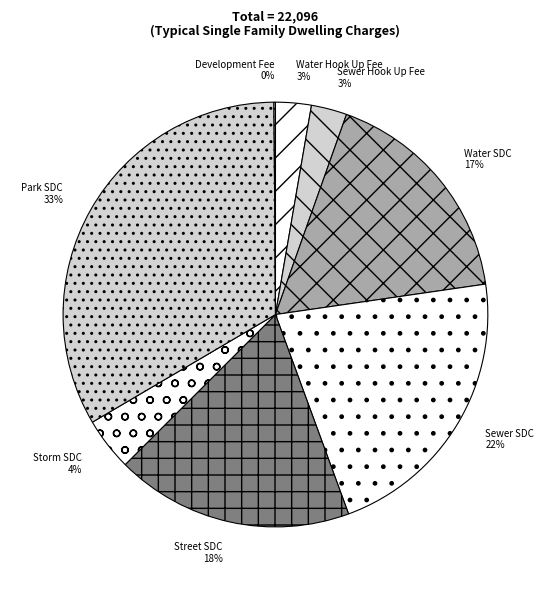

To the nearest percent, what percentage of the pie is Sewer SDC?

22%